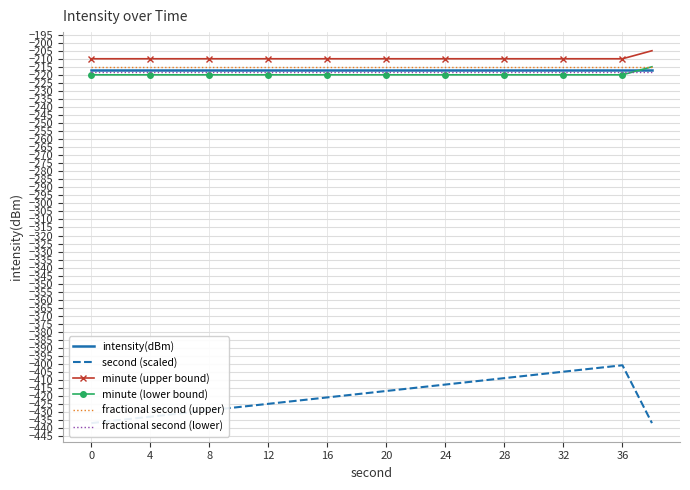

Is it true that intensity(dBm) equals -131.4 at 28?

False